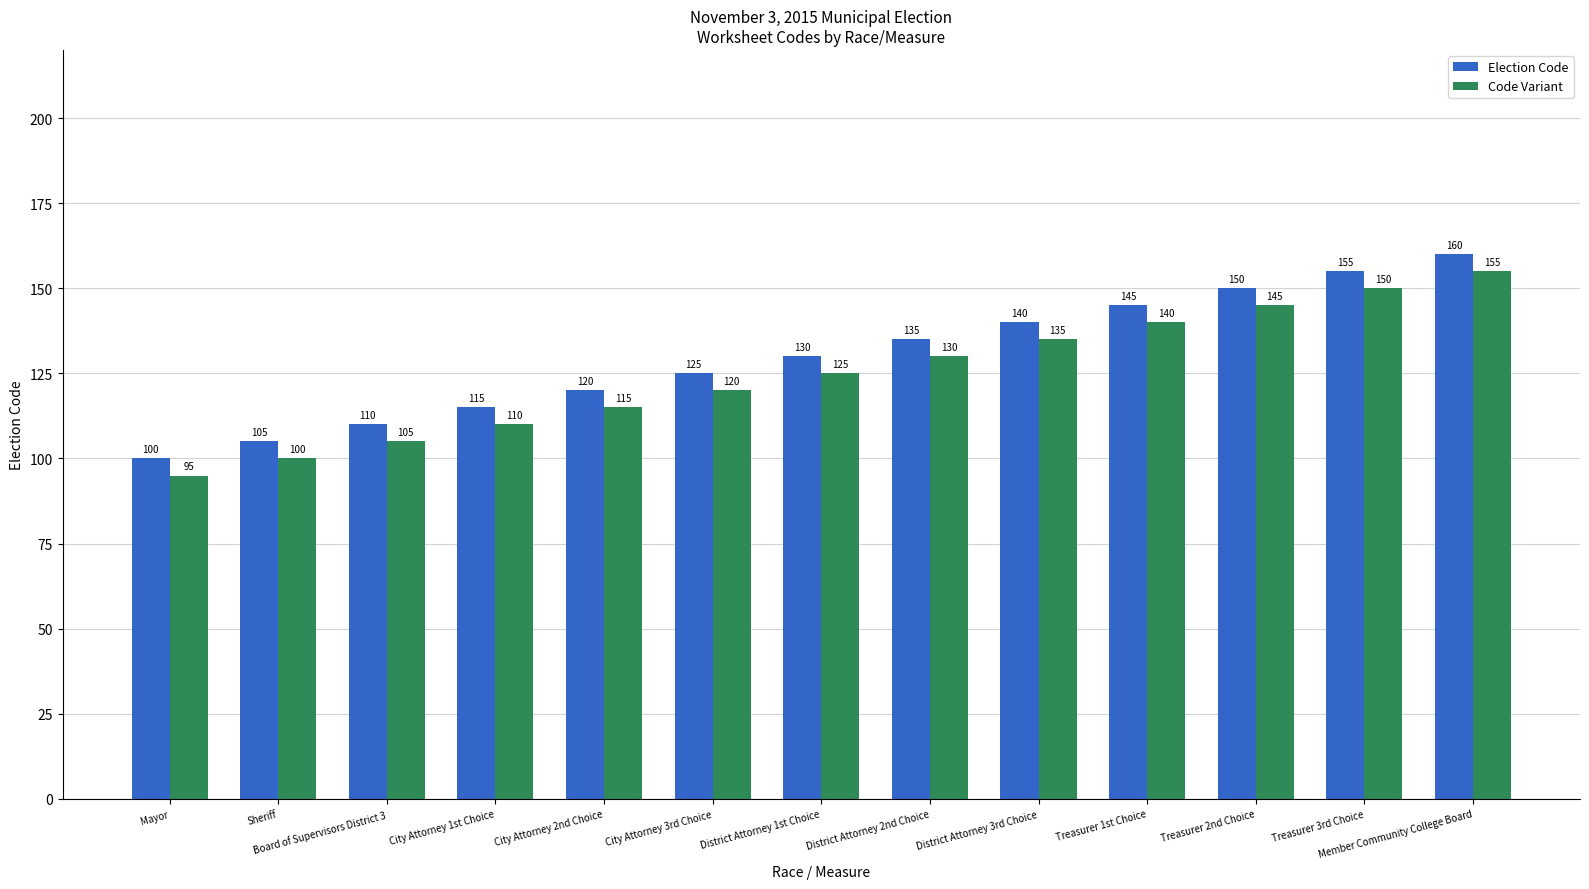

What is the average value of the Election Code series?

130